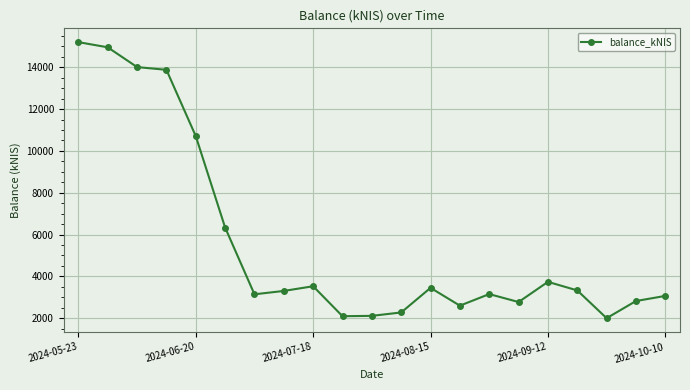

What is the greatest value displayed?

15204.3